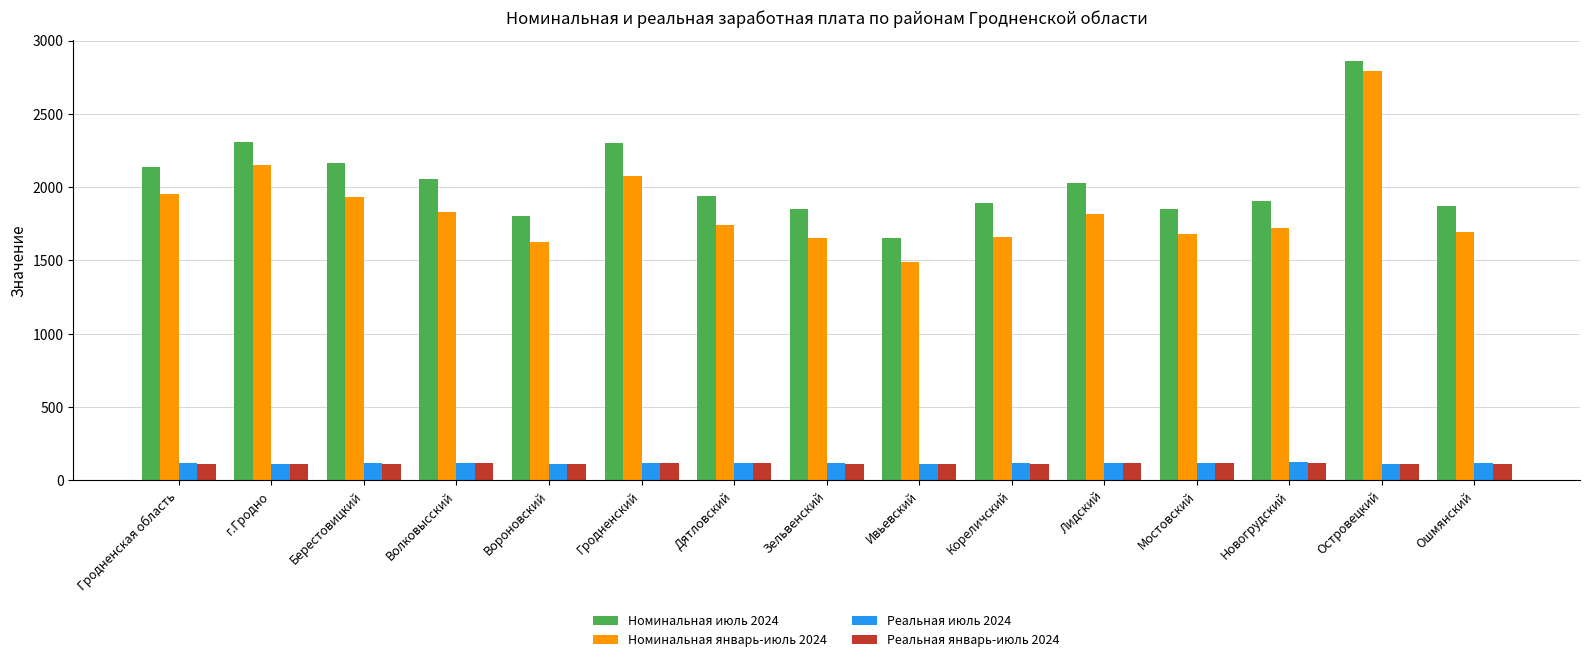

What are all the series names shown in the legend?

Номинальная июль 2024, Номинальная январь-июль 2024, Реальная июль 2024, Реальная январь-июль 2024